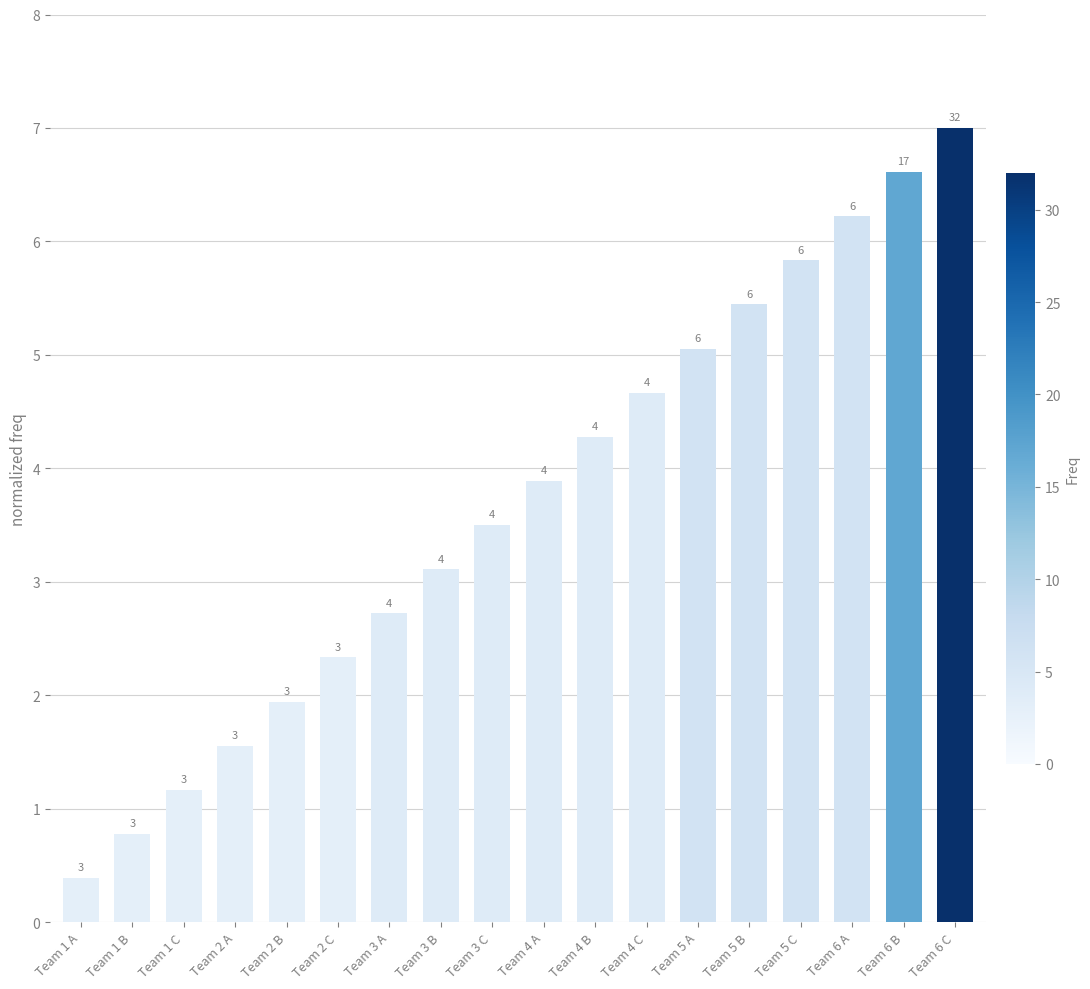

The chart shows a value of 4.3 at Team 4 B. True or false?

True